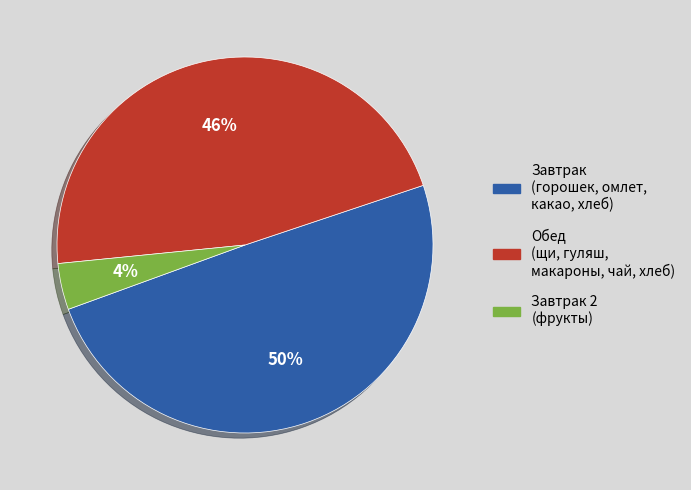

Do Завтрак 2 and Завтрак (горошек, омлет, какао, хлеб) together represent more than half of the pie?

Yes